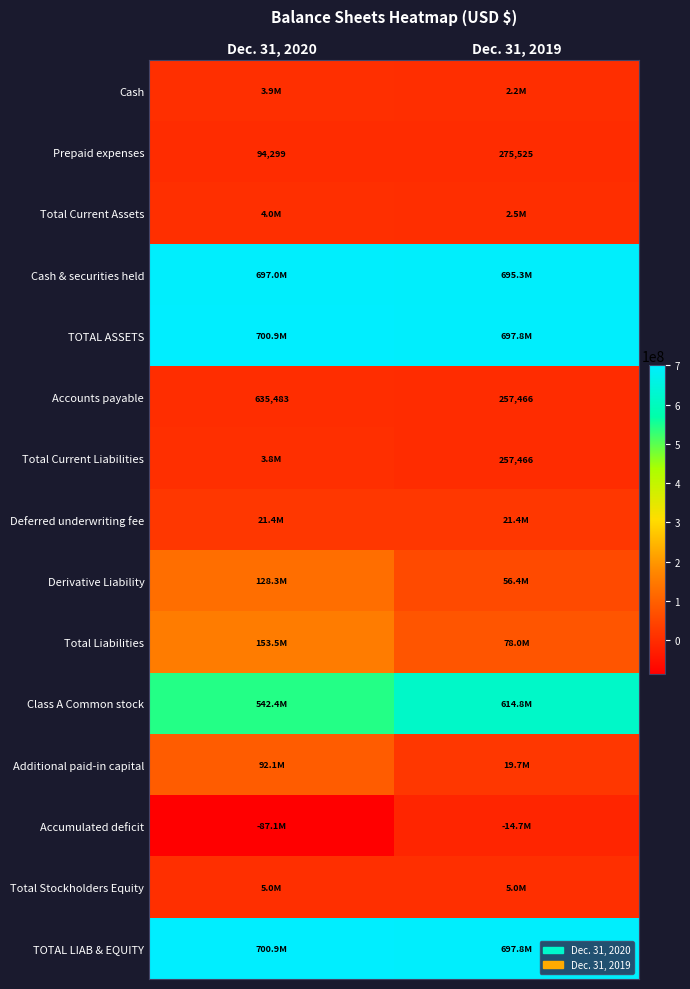

At how many categories does at least one series exceed 144316909?

2